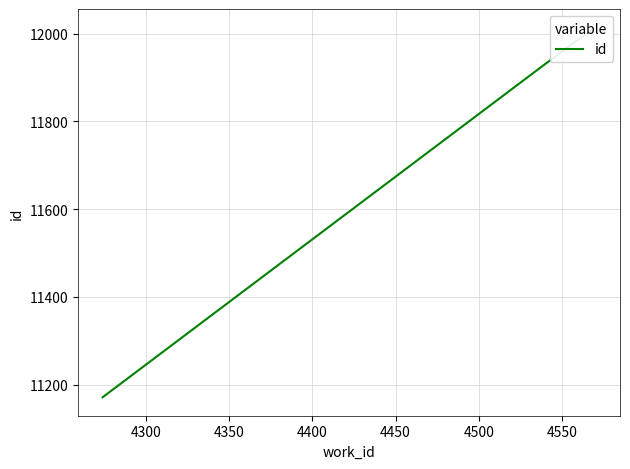

What is the value of the 1st point from the left?

11171